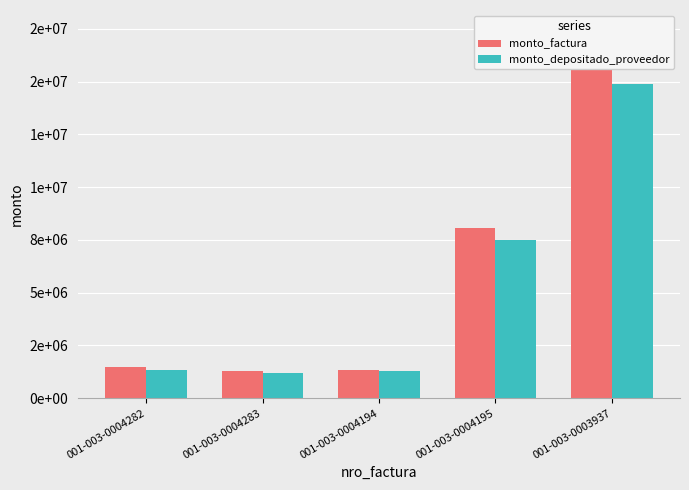

At which category is the sum across all series the highest?

001-003-0003937